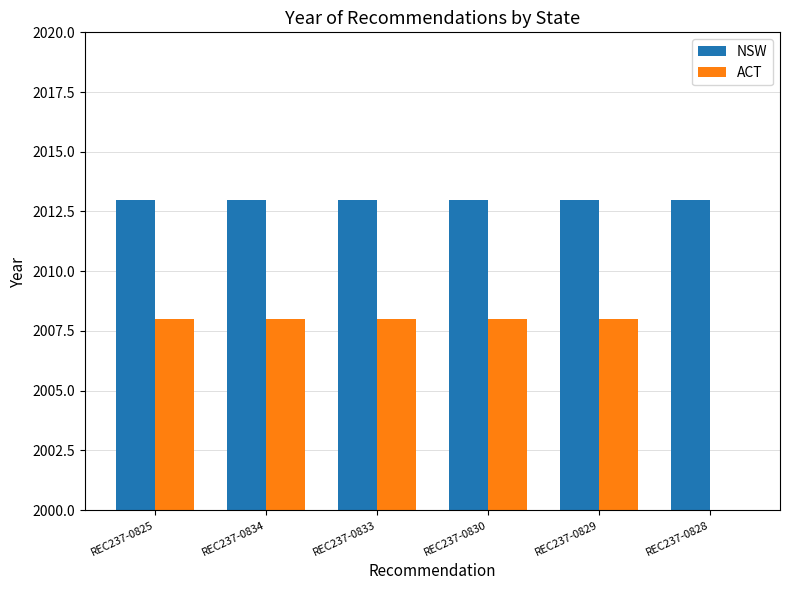

What is the highest value of the NSW series?

2013